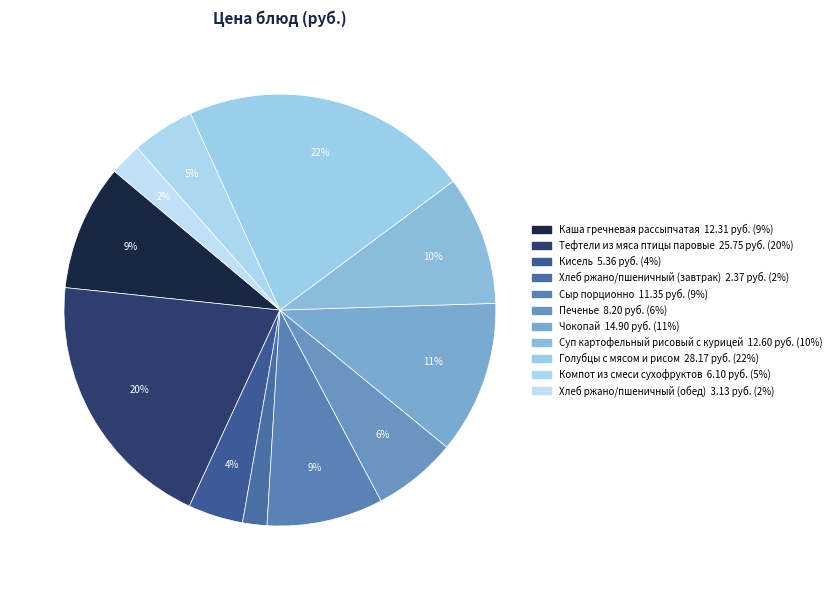

To the nearest percent, what portion does Печенье represent?

6%